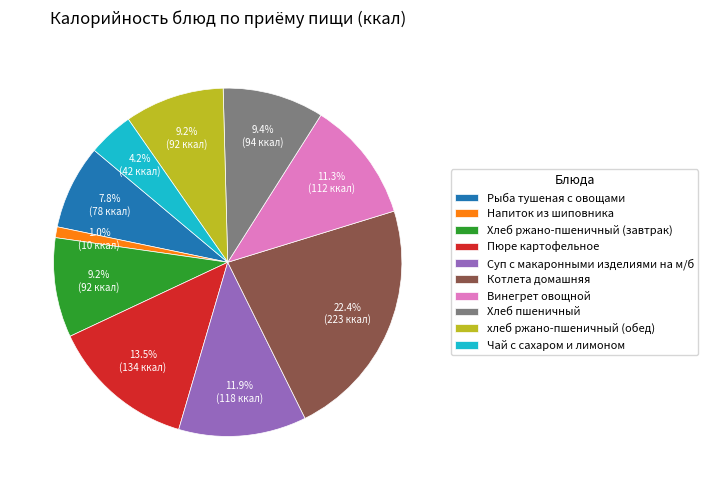

To the nearest percent, what is the combined percentage of Суп с макаронными изделиями на м/б and Хлеб пшеничный?

21%